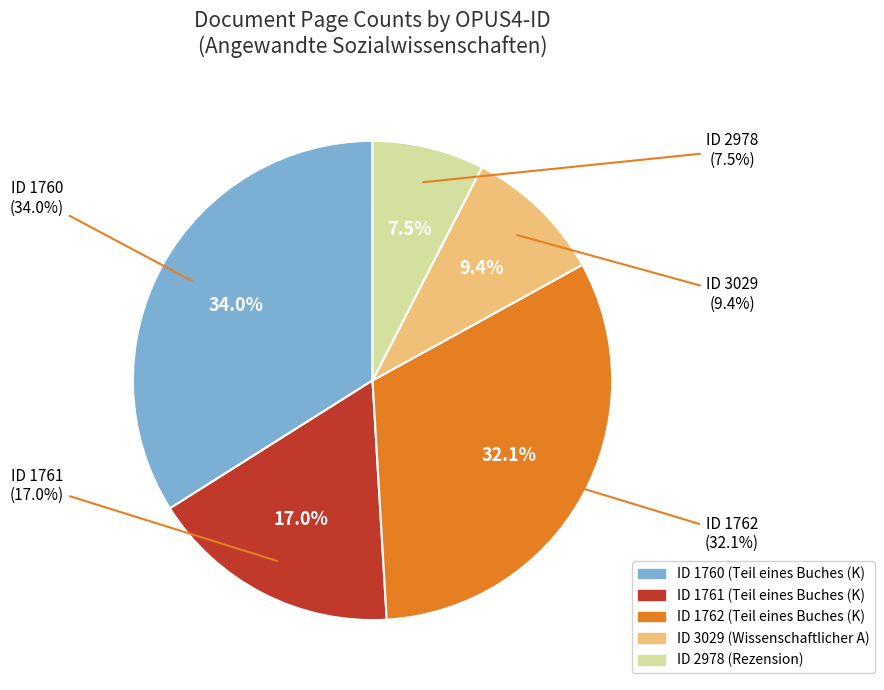

Which category has the biggest portion of the pie?

1760